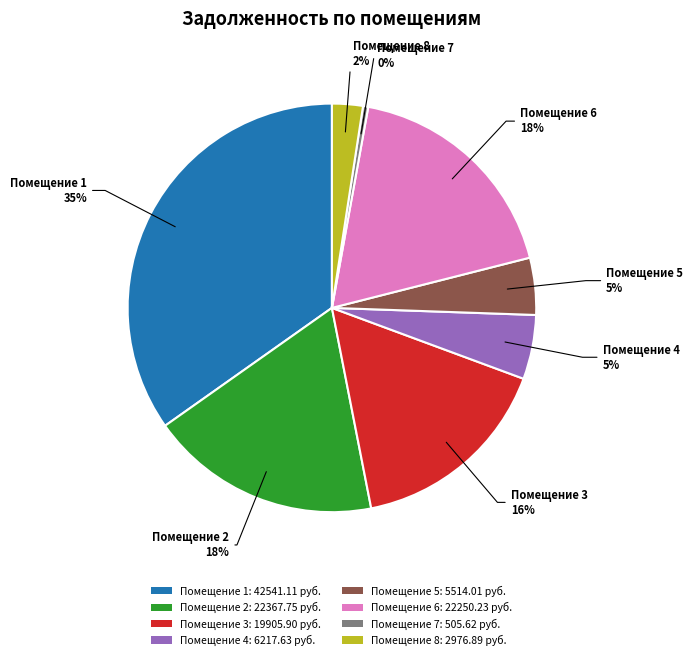

The Помещение 2: 22367.75 руб. slice represents 18% of the pie. True or false?

True